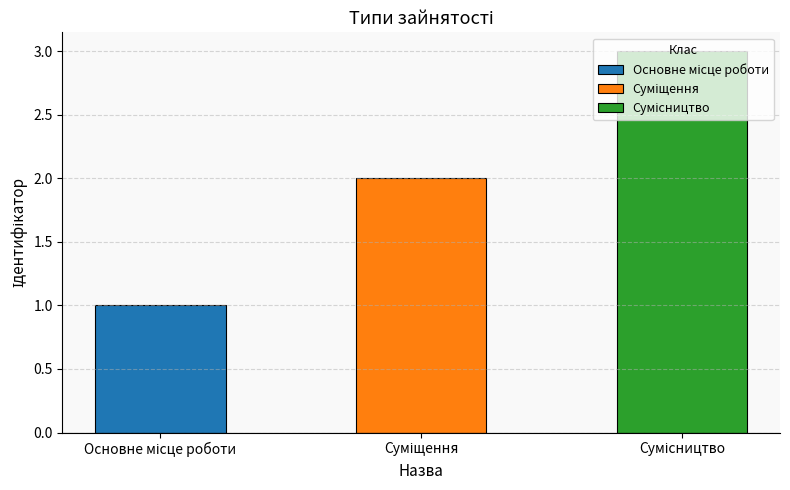

Approximately how many times larger is the value at Основне місце роботи compared to Суміщення?

0.5